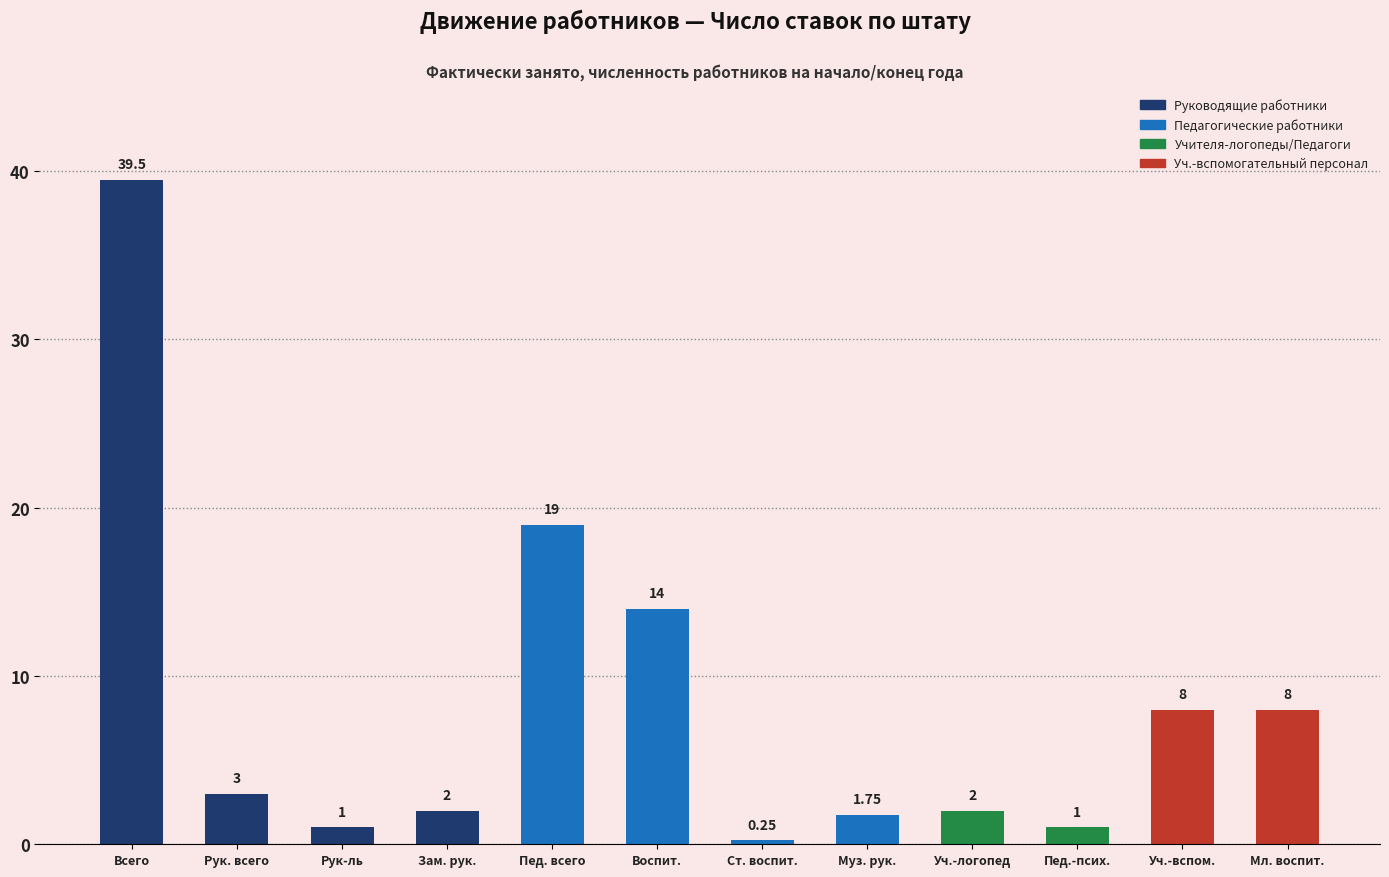

What is the label of the 5th bar from the right?

Муз. рук.